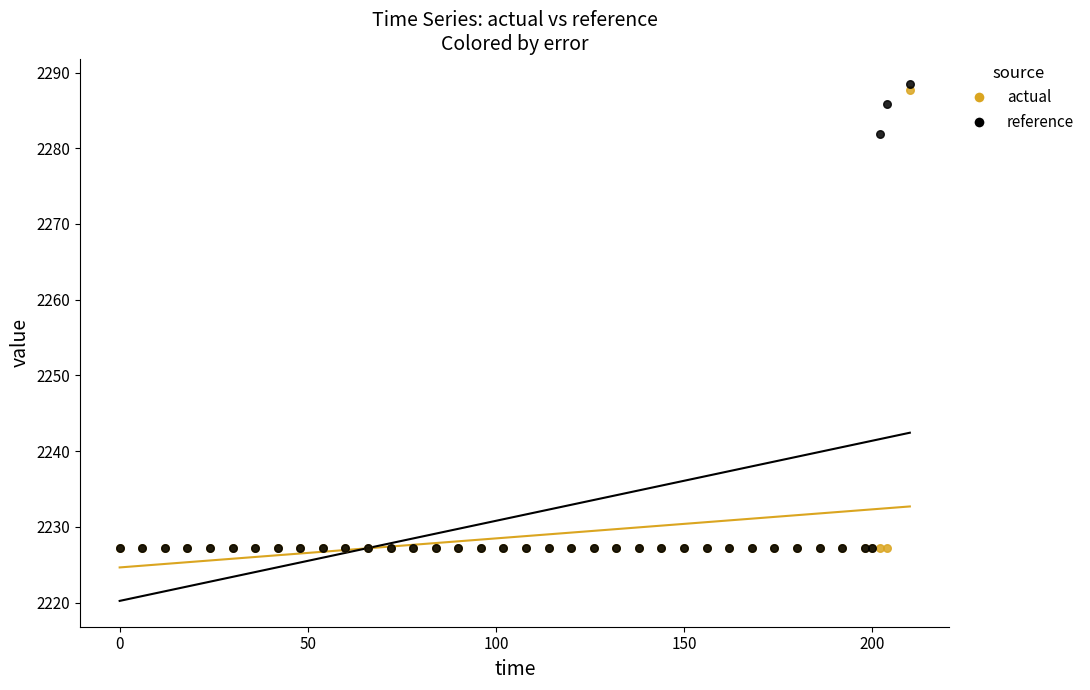

Which series has the widest spread of Y values?

reference